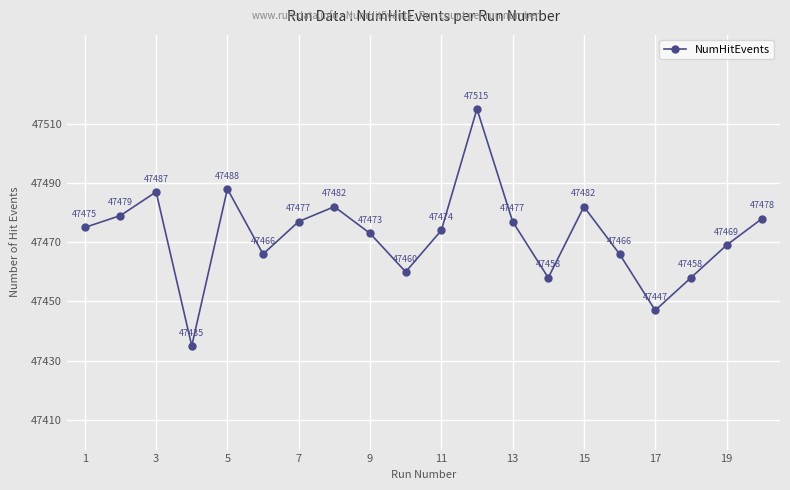

How many points are higher than both their immediate neighbors (excluding endpoints)?

5